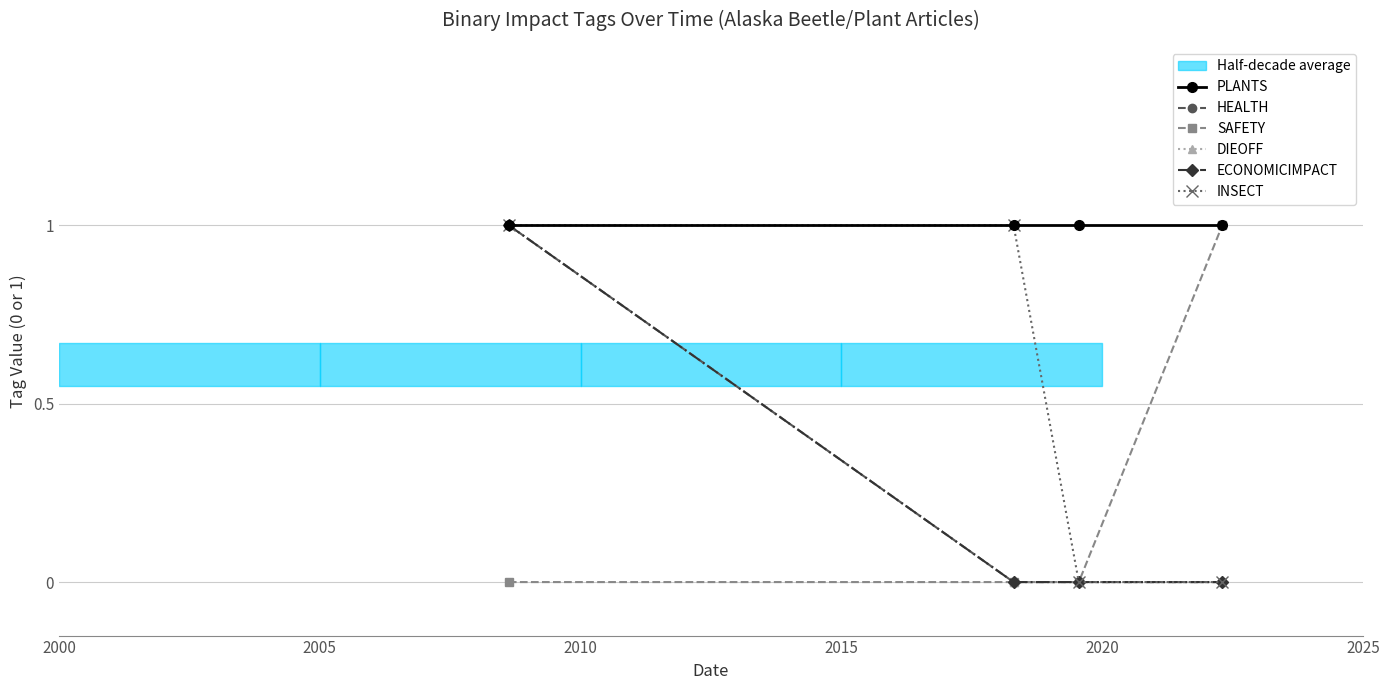

Which has a higher value, 2015 or 2005?

2015